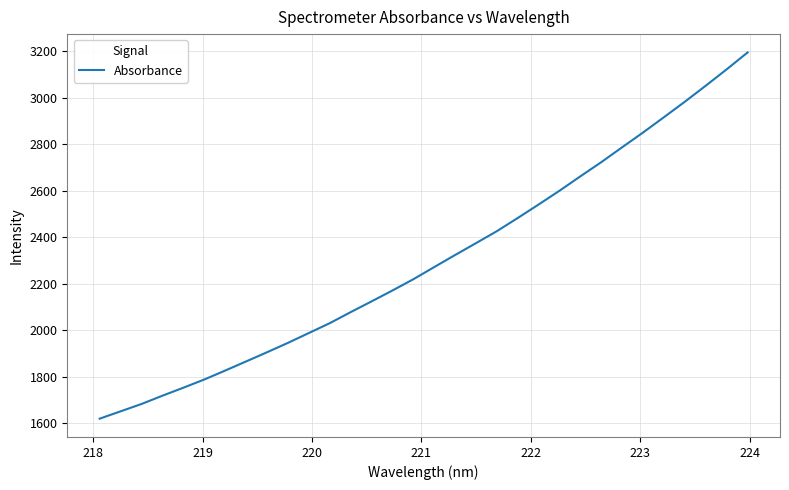

What is the maximum value shown in the chart?

3194.4